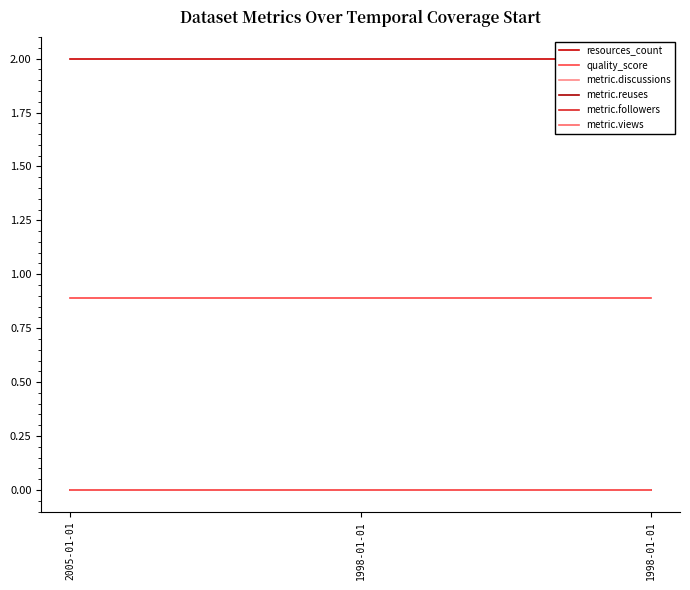

Which series has the largest total across all categories?

resources_count